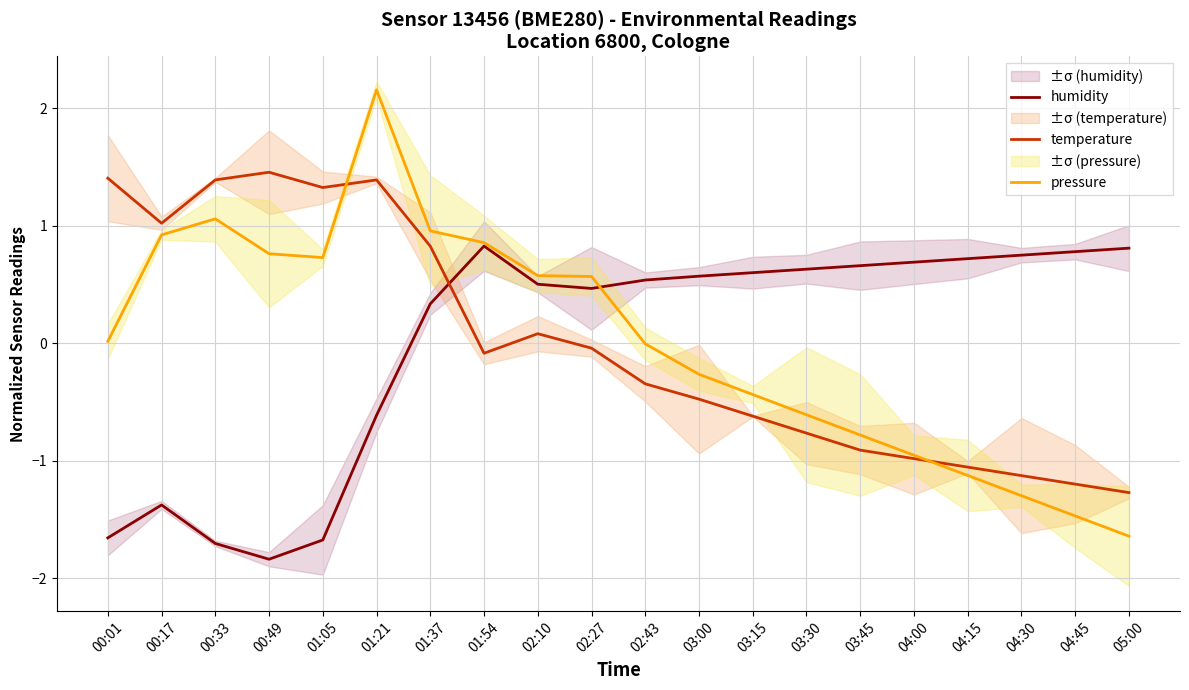

Reading left to right, transcribe all the data shown in this chart.

humidity: -1.7	-1.4	-1.7	-1.8	-1.7	-0.6	0.3	0.8	0.5	0.5	0.5	0.6	0.6	0.6	0.7	0.7	0.7	0.7	0.8	0.8
temperature: 1.4	1.0	1.4	1.5	1.3	1.4	0.8	-0.1	0.1	-0.0	-0.3	-0.5	-0.6	-0.8	-0.9	-1.0	-1.1	-1.1	-1.2	-1.3
pressure: 0.0	0.9	1.1	0.8	0.7	2.2	1.0	0.9	0.6	0.6	-0.0	-0.3	-0.4	-0.6	-0.8	-1.0	-1.1	-1.3	-1.5	-1.6